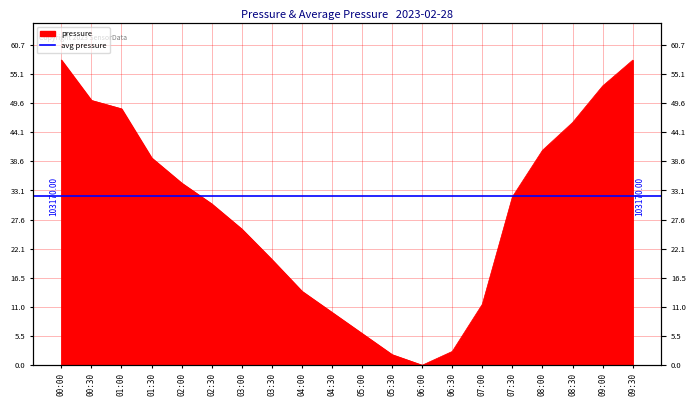

What is the label of the 4th point from the left?

01:30